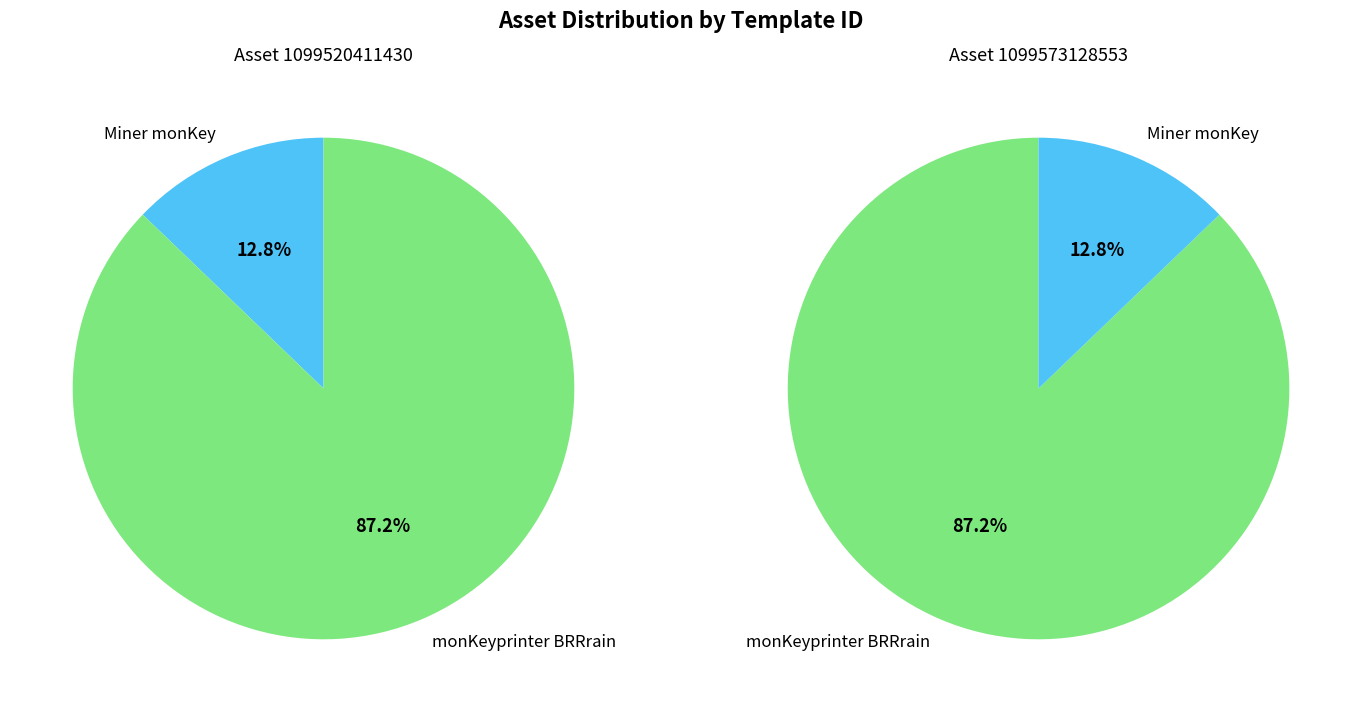

What percentage is the 1099520411430 slice, to the nearest percent?

13%